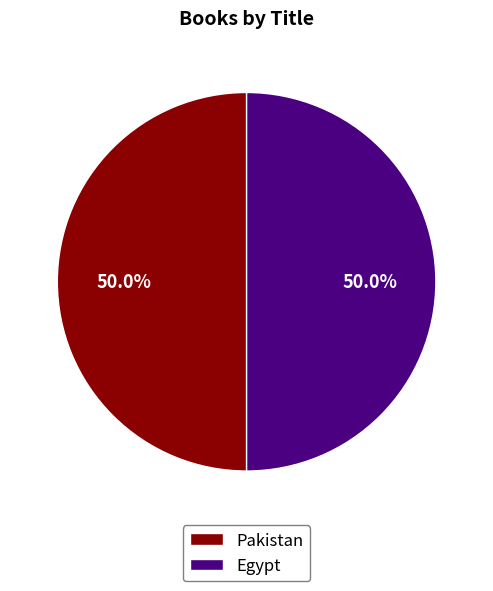

Combined, do Egypt and Pakistan account for over 50%?

Yes